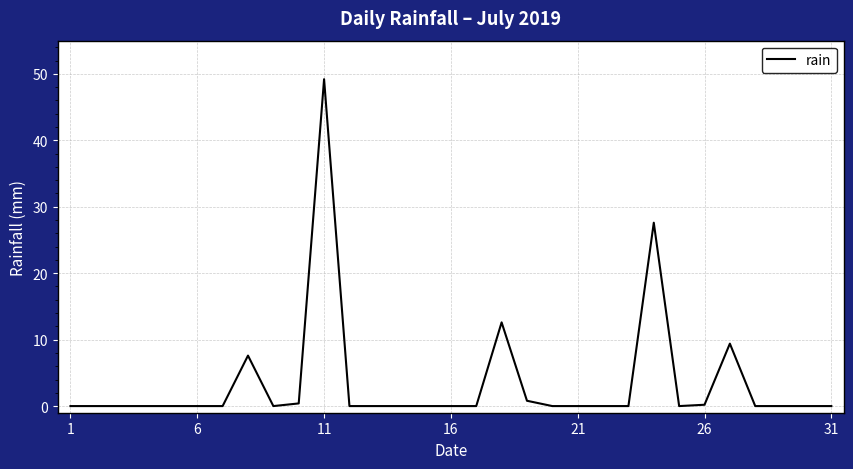

Does the chart display data point markers on the line(s)?

No